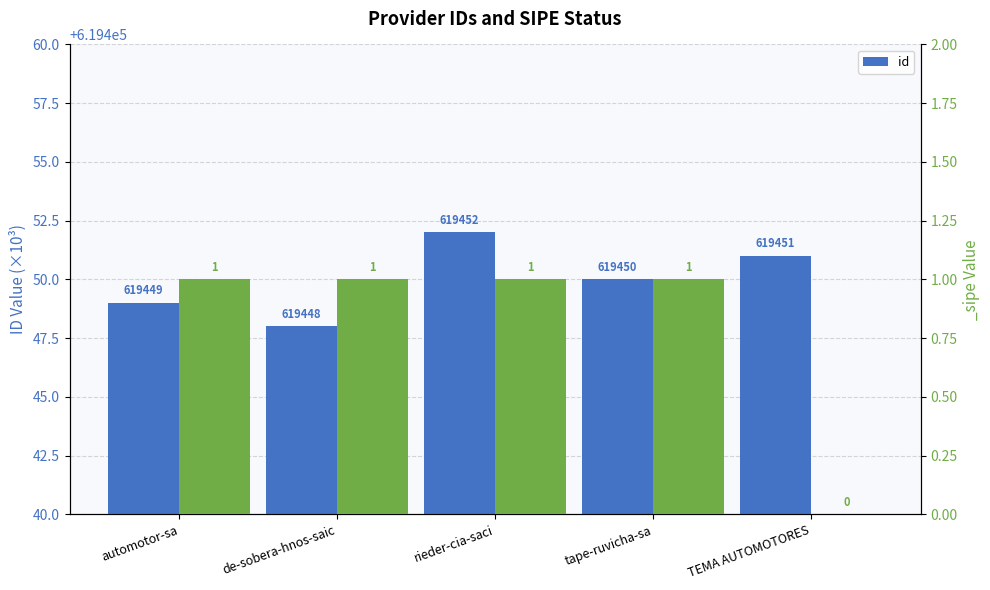

Reading left to right, transcribe all the data shown in this chart.

automotor-sa=619449	de-sobera-hnos-saic=619448	rieder-cia-saci=619452	tape-ruvicha-sa=619450	TEMA AUTOMOTORES=619451